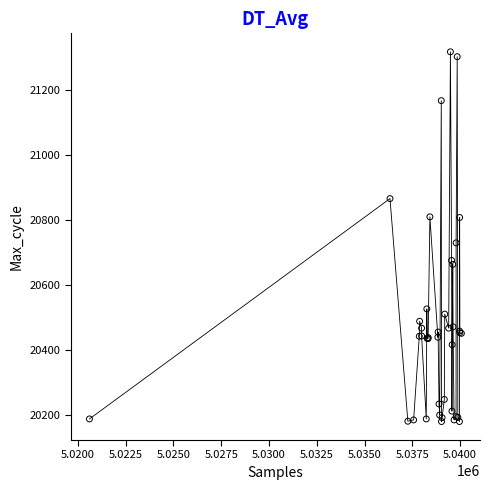

What Y value in the scatter plot is closest to 20749?

20730